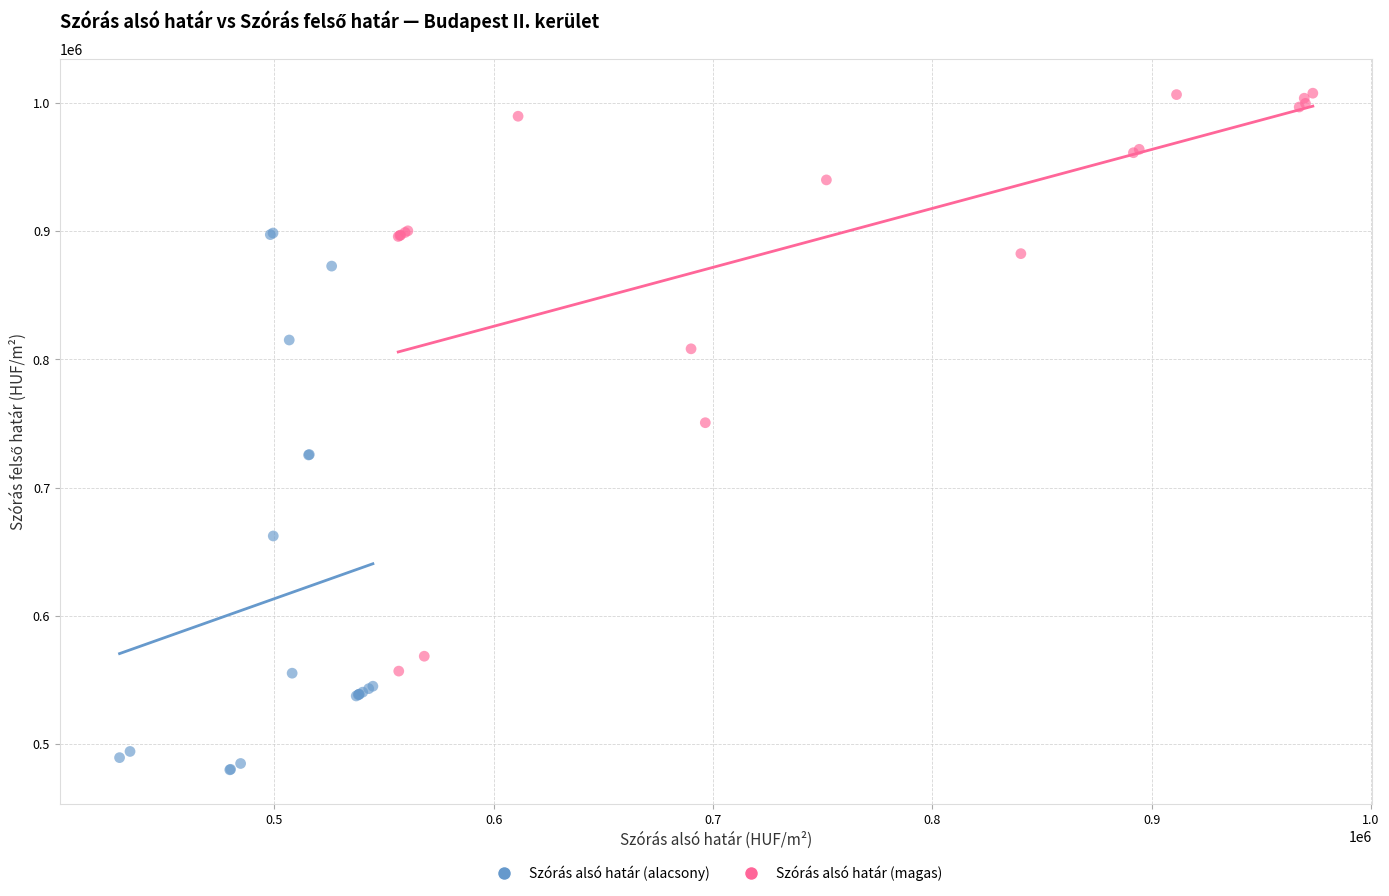

Which series has the widest spread of Y values?

Szórás alsó határ (magas)